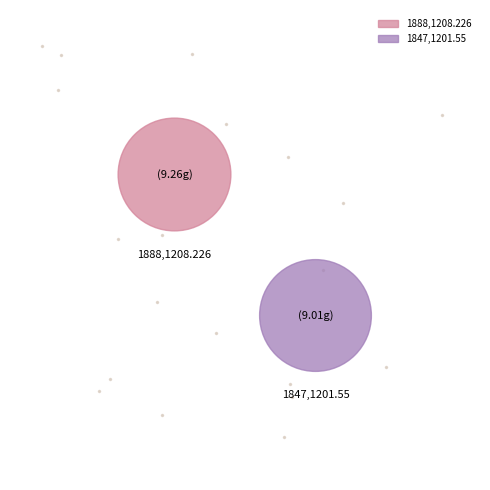

Which category accounts for the majority?

1888,1208.226